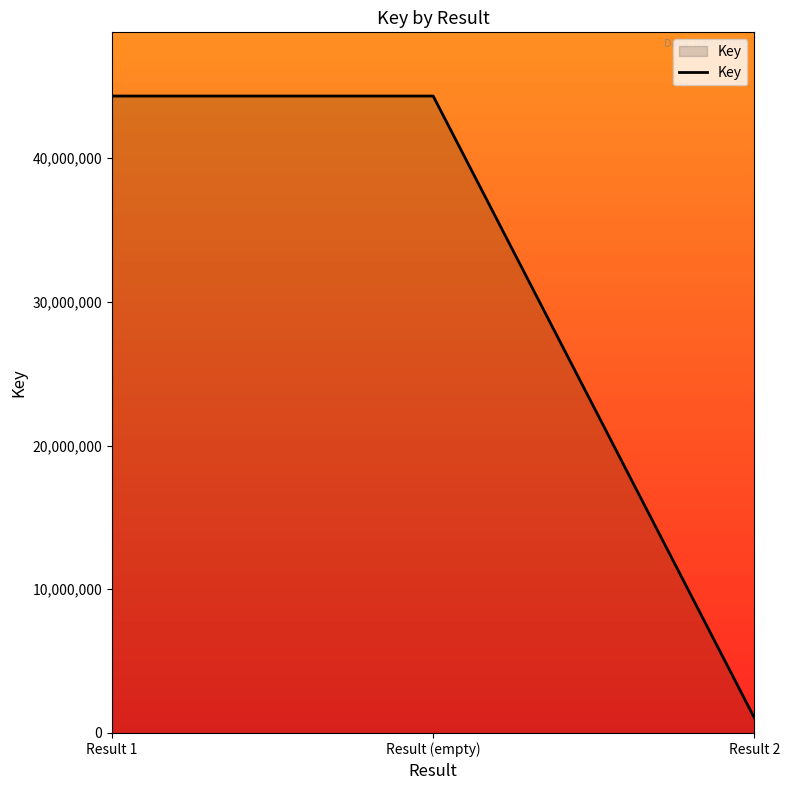

What position from the right is Result 2?

1